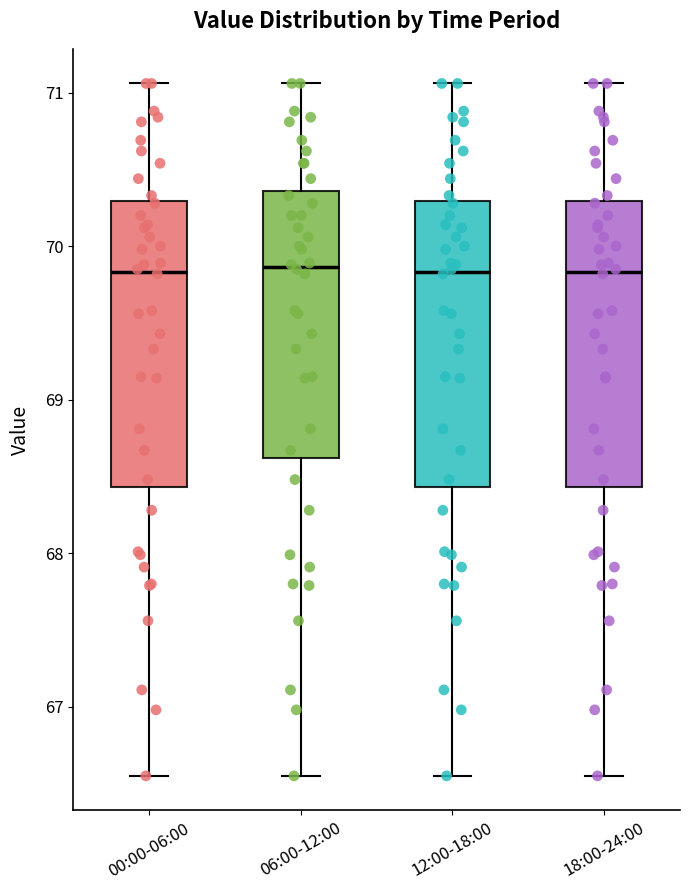

Where is the upper edge of the box for 18:00-24:00 on the y-axis? The values are not printed on the chart, so give them approximately, as read against the axis.

70.3